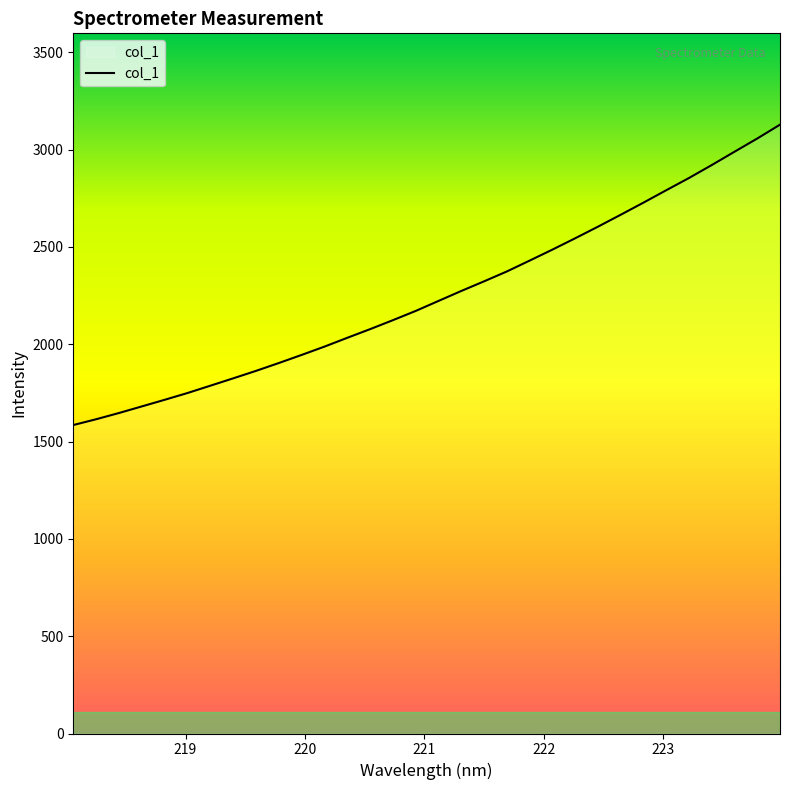

What is the difference between the maximum and minimum values?

1543.6